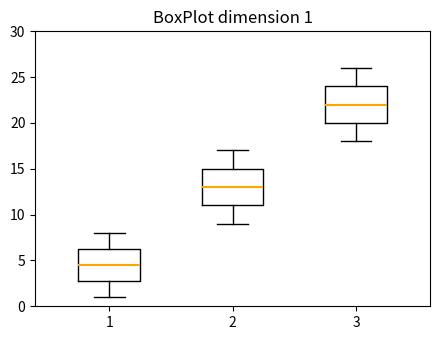

Which box's median line is the highest?

3